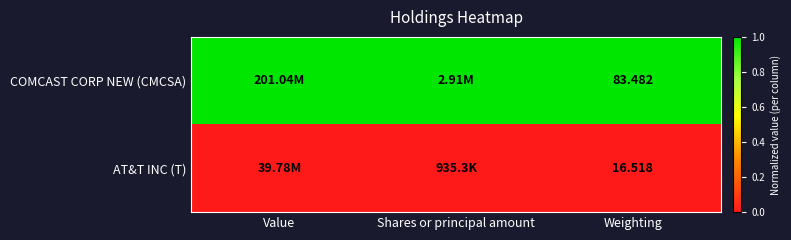

Rank the series at Weighting from highest to lowest value.

COMCAST CORP NEW (CMCSA), AT&T INC (T)